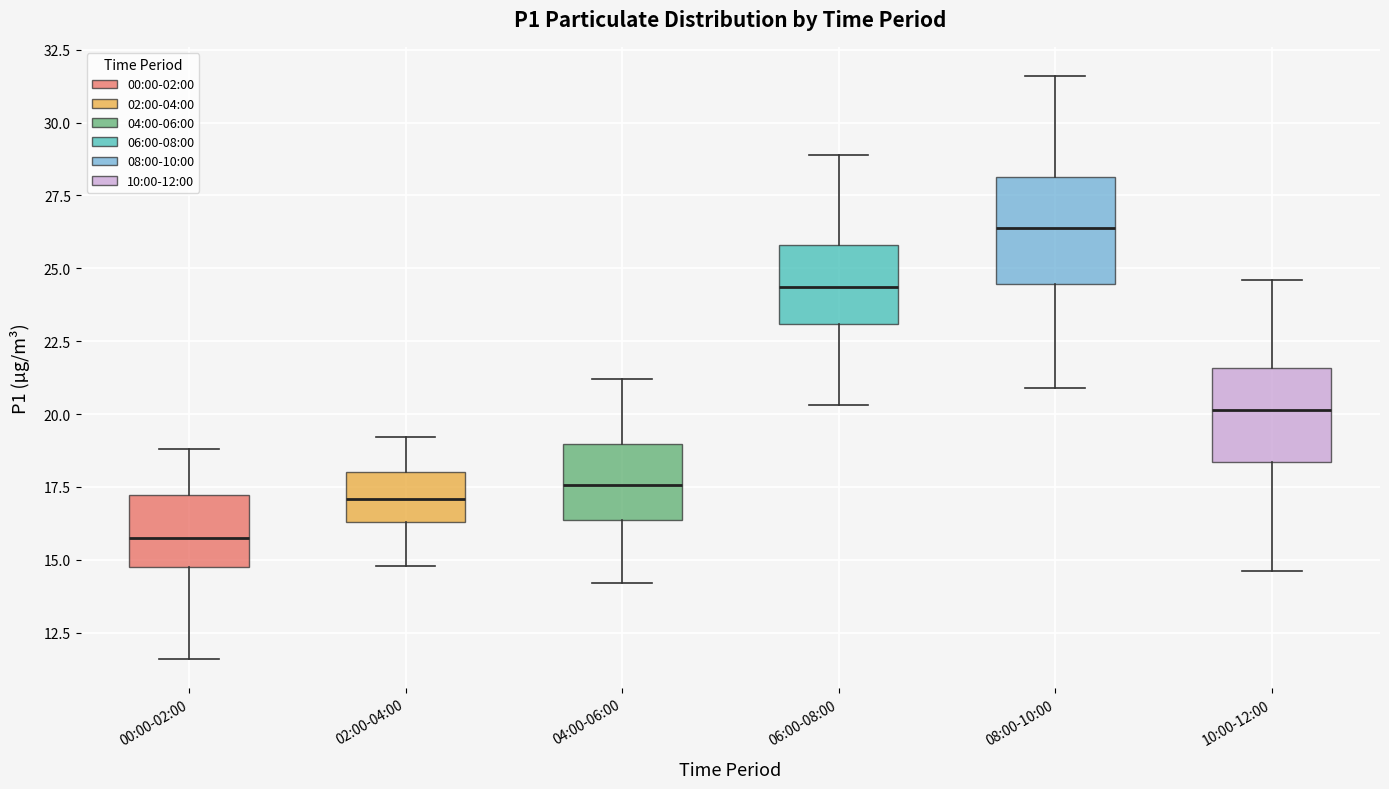

Where does the lower whisker of the box for 10:00-12:00 end on the y-axis? The values are not printed on the chart, so give them approximately, as read against the axis.

14.5